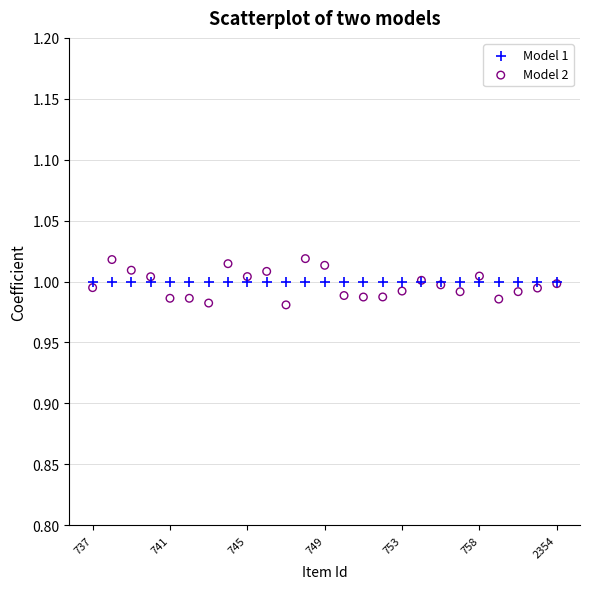

Which series reaches the maximum Y coordinate?

Model 2